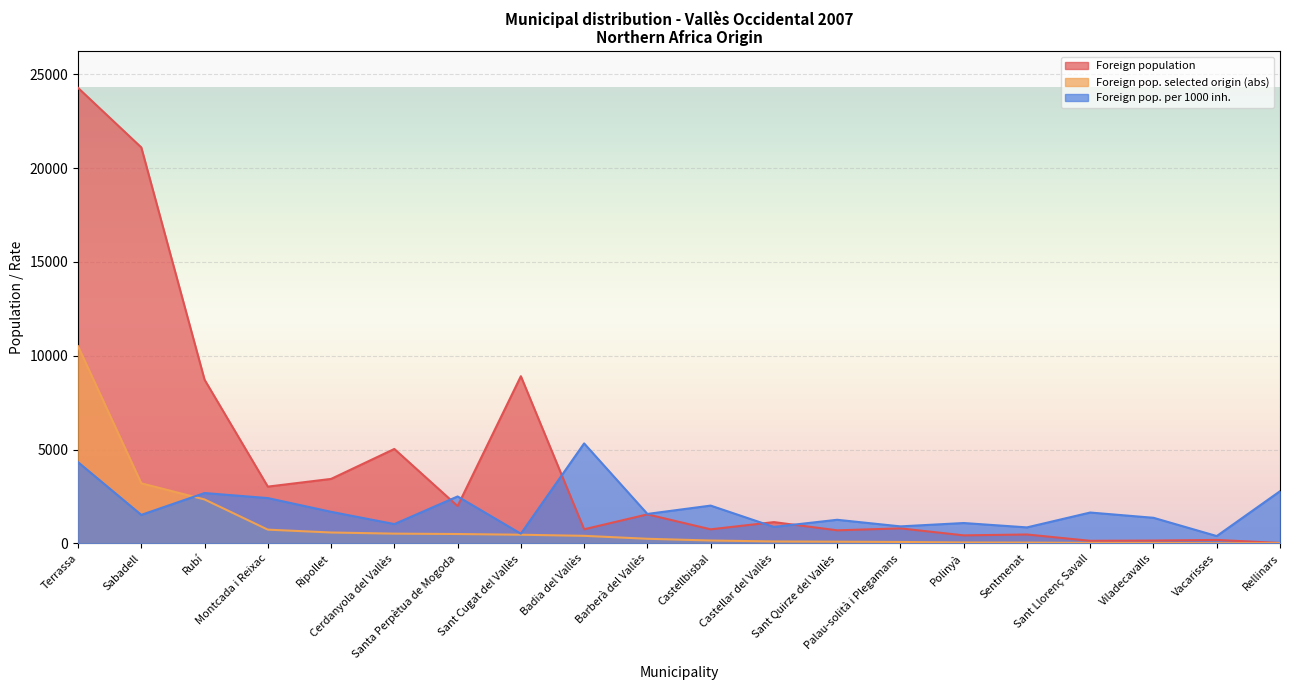

How many data points in Foreign population are less than 1131?

10